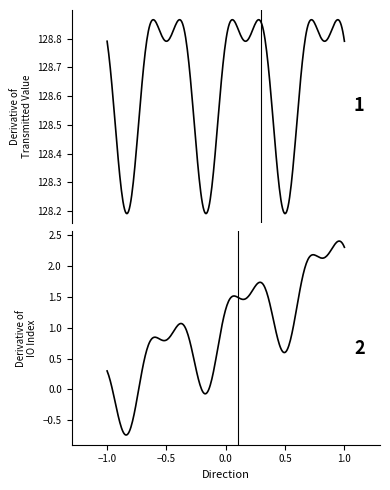

What is the sum of all io_index values?

2.0